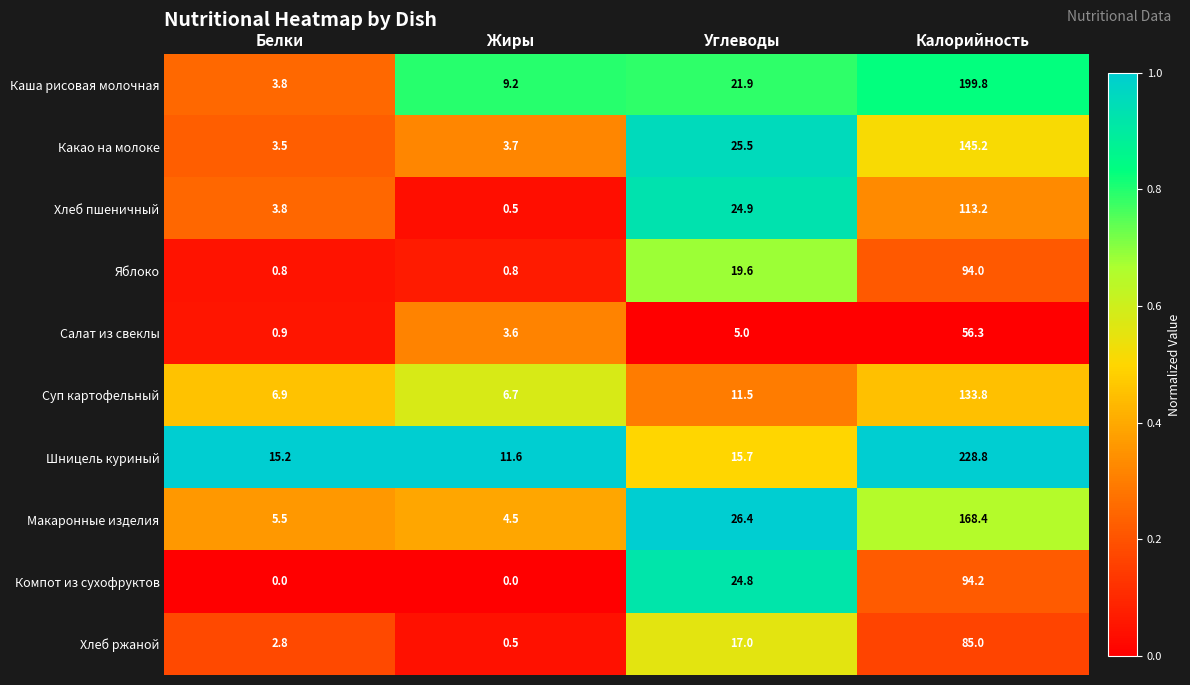

What is the maximum value shown in the chart?

228.8